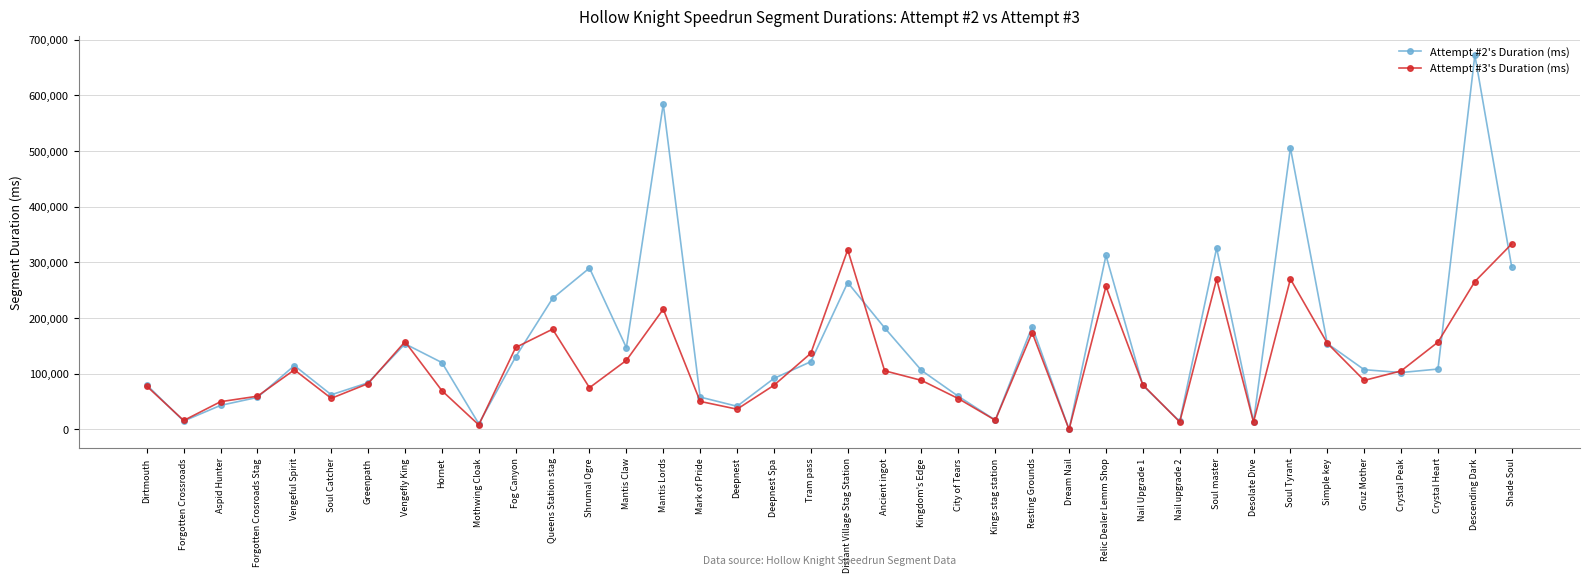

What is the label of the 34th point from the left?

Gruz Mother